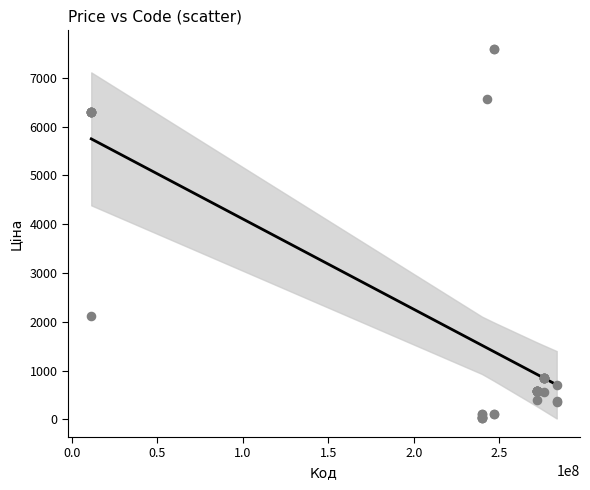

What Y value in the scatter plot is closest to 3814?

2108.4